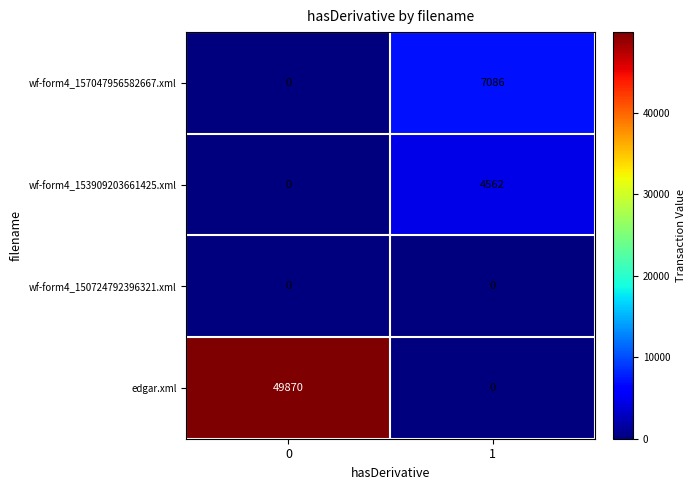

Reading right to left, list all the values displayed in this chart.

wf-form4_157047956582667.xml: 7086	0
wf-form4_153909203661425.xml: 4562	0
wf-form4_150724792396321.xml: 0	0
edgar.xml: 0	49870